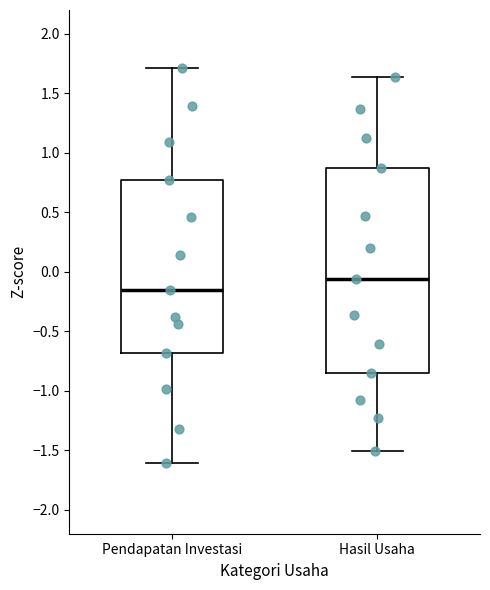

Comparing the boxes themselves (not the whiskers), which one is the tallest?

Hasil Usaha